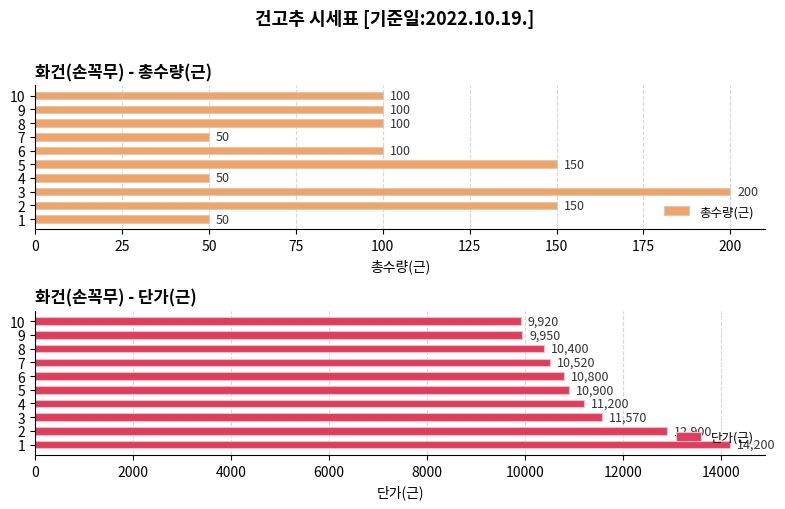

Is it true that 단가(근) equals 10400 at 8?

True